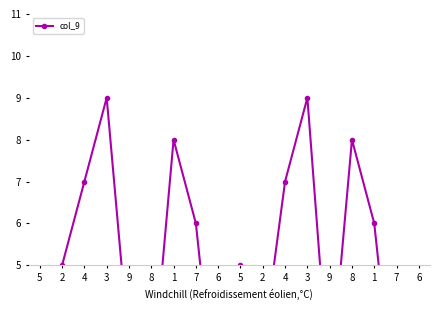

Count the values in the range 3 to 7.

10